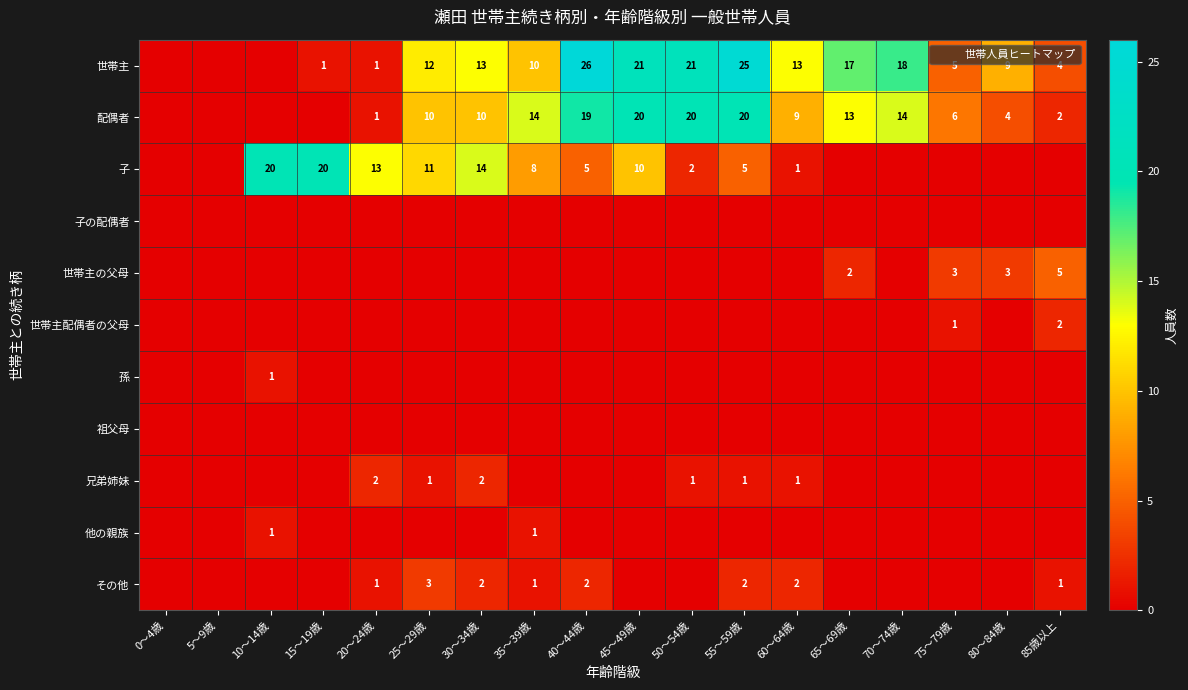

List the labels in order of 世帯主 value, smallest first.

0〜4歳, 5〜9歳, 10〜14歳, 15〜19歳, 20〜24歳, 85歳以上, 75〜79歳, 80〜84歳, 35〜39歳, 25〜29歳, 30〜34歳, 60〜64歳, 65〜69歳, 70〜74歳, 45〜49歳, 50〜54歳, 55〜59歳, 40〜44歳